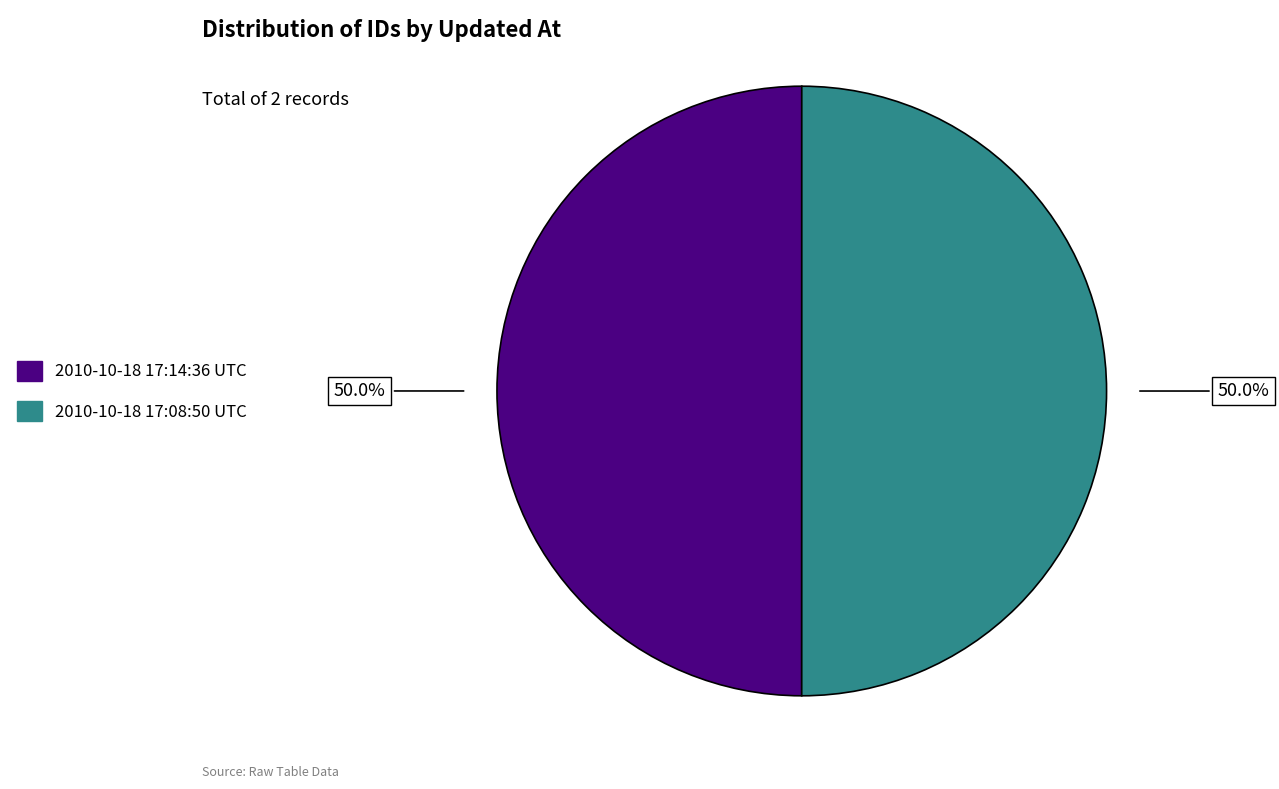

What portion of the pie excludes 2010-10-18 17:08:50 UTC?

50.0%